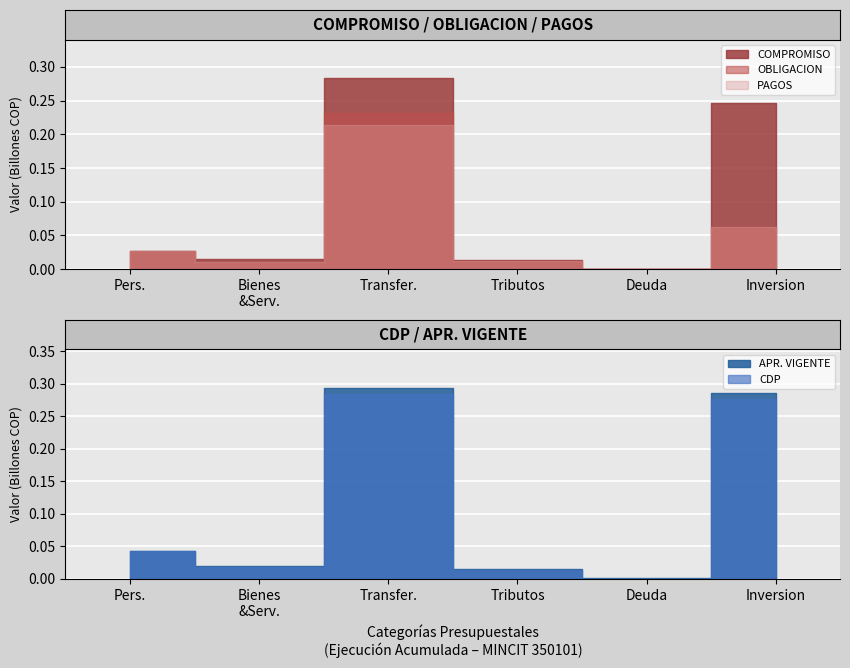

What is the difference between the PAGOS values at GASTOS DE INVERSION and GASTOS POR TRIBUTOS?

49252984011.5